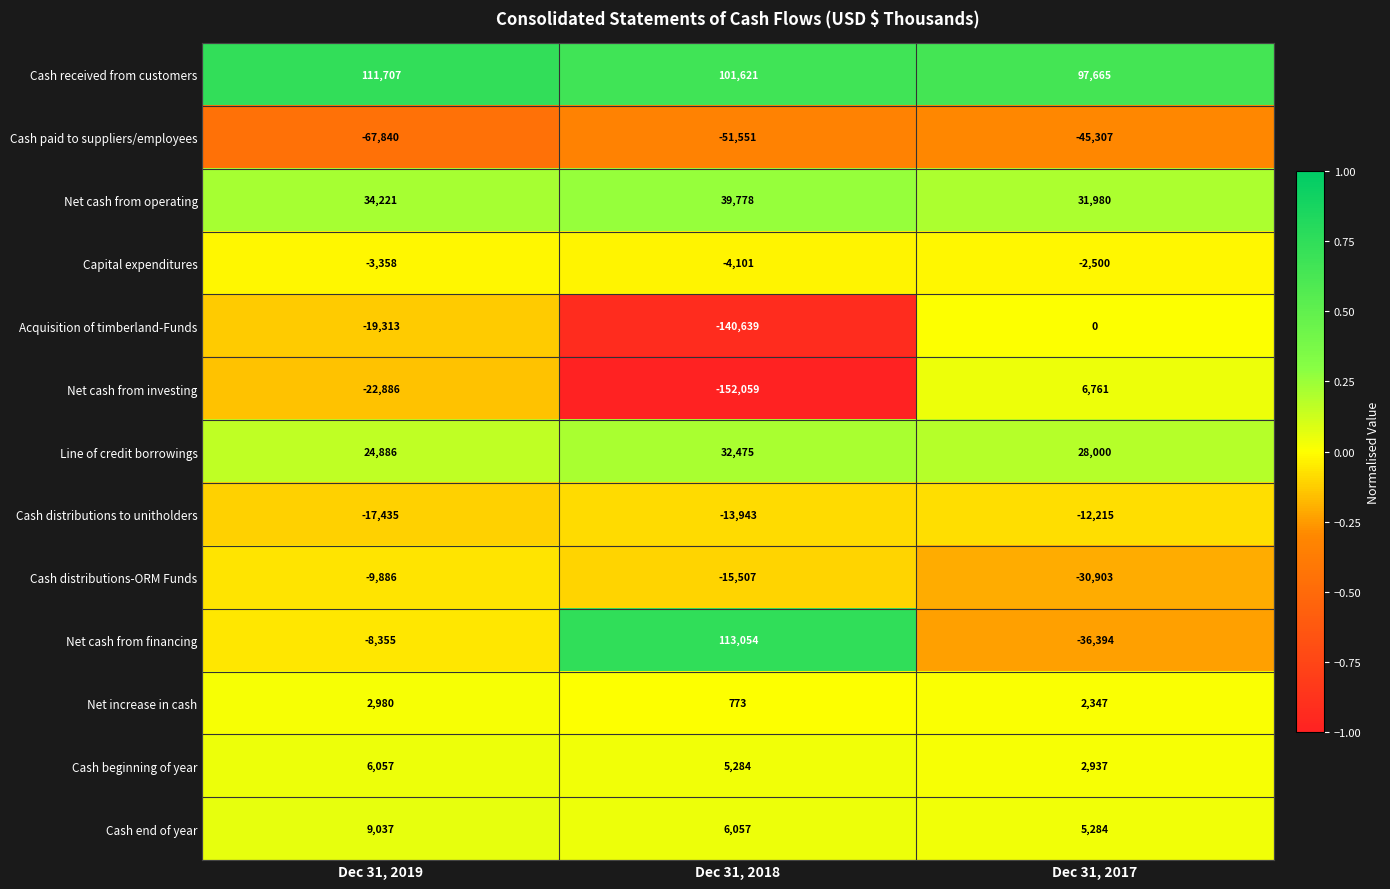

Is it true that Cash distributions to unitholders equals -17435 at Dec 31, 2019?

True